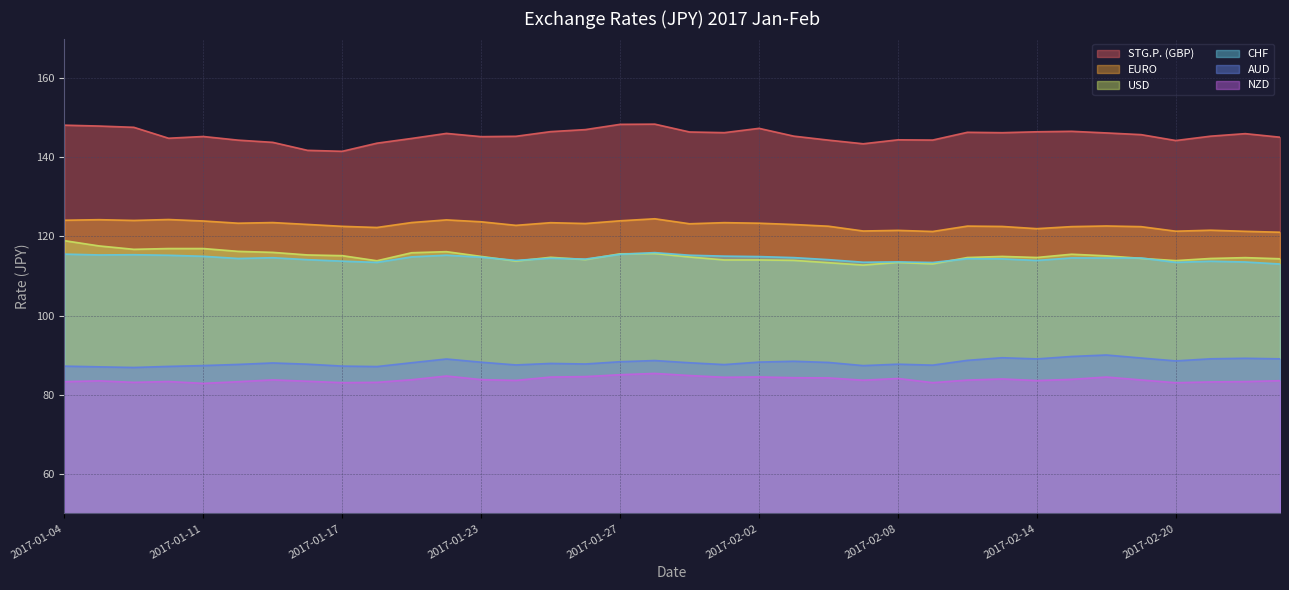

Which category has the highest value in the NZD series?

2017-01-30